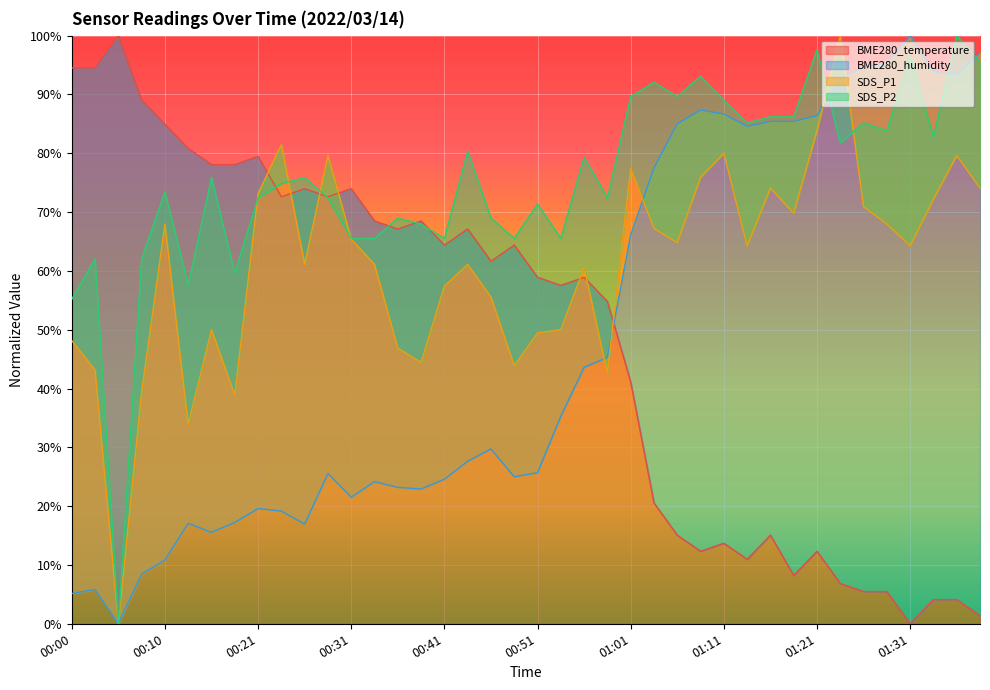

Reading right to left, list all the values displayed in this chart.

BME280_temperature: 01:39=1.4	01:36=4.1	01:34=4.1	01:31=0.0	01:29=5.5	01:26=5.5	01:24=6.8	01:21=12.3	01:19=8.2	01:16=15.1	01:14=11.0	01:11=13.7	01:09=12.3	01:06=15.1	01:04=20.5	01:01=41.1	00:59=54.8	00:56=58.9	00:53=57.5	00:51=58.9	00:48=64.4	00:46=61.6	00:43=67.1	00:41=64.4	00:38=68.5	00:36=67.1	00:33=68.5	00:31=74.0	00:28=72.6	00:26=74.0	00:23=72.6	00:21=79.5	00:18=78.1	00:15=78.1	00:13=80.8	00:10=84.9	00:08=89.0	00:05=100.0	00:03=94.5	00:00=94.5
BME280_humidity: 01:39=97.1	01:36=93.3	01:34=93.8	01:31=100.0	01:29=95.3	01:26=94.6	01:24=92.8	01:21=86.4	01:19=85.4	01:16=85.4	01:14=84.6	01:11=86.7	01:09=87.4	01:06=85.0	01:04=77.5	01:01=66.1	00:59=45.3	00:56=43.6	00:53=35.3	00:51=25.7	00:48=25.0	00:46=29.7	00:43=27.6	00:41=24.6	00:38=22.9	00:36=23.2	00:33=24.2	00:31=21.5	00:28=25.6	00:26=16.9	00:23=19.2	00:21=19.6	00:18=17.2	00:15=15.6	00:13=17.1	00:10=10.8	00:08=8.5	00:05=0.0	00:03=5.8	00:00=5.1
SDS_P1: 01:39=74.1	01:36=79.6	01:34=72.2	01:31=64.3	01:29=68.0	01:26=70.9	01:24=100.0	01:21=83.9	01:19=69.8	01:16=74.1	01:14=64.3	01:11=80.0	01:09=75.9	01:06=64.8	01:04=67.2	01:01=77.4	00:59=42.6	00:56=60.6	00:53=50.0	00:51=49.4	00:48=43.9	00:46=55.6	00:43=61.1	00:41=57.4	00:38=44.4	00:36=46.9	00:33=61.1	00:31=65.4	00:28=79.6	00:26=61.1	00:23=81.5	00:21=73.1	00:18=38.9	00:15=50.0	00:13=33.9	00:10=68.0	00:08=39.4	00:05=0.0	00:03=43.1	00:00=48.1
SDS_P2: 01:39=95.5	01:36=100.0	01:34=82.8	01:31=96.6	01:29=83.8	01:26=85.2	01:24=81.7	01:21=97.6	01:19=86.2	01:16=86.2	01:14=85.2	01:11=89.0	01:09=93.1	01:06=89.7	01:04=92.1	01:01=89.7	00:59=72.4	00:56=79.3	00:53=65.5	00:51=71.4	00:48=65.5	00:46=69.0	00:43=80.3	00:41=65.5	00:38=67.9	00:36=69.0	00:33=65.5	00:31=65.5	00:28=72.4	00:26=75.9	00:23=74.8	00:21=72.4	00:18=59.7	00:15=75.9	00:13=57.6	00:10=73.4	00:08=62.1	00:05=0.0	00:03=62.1	00:00=55.2